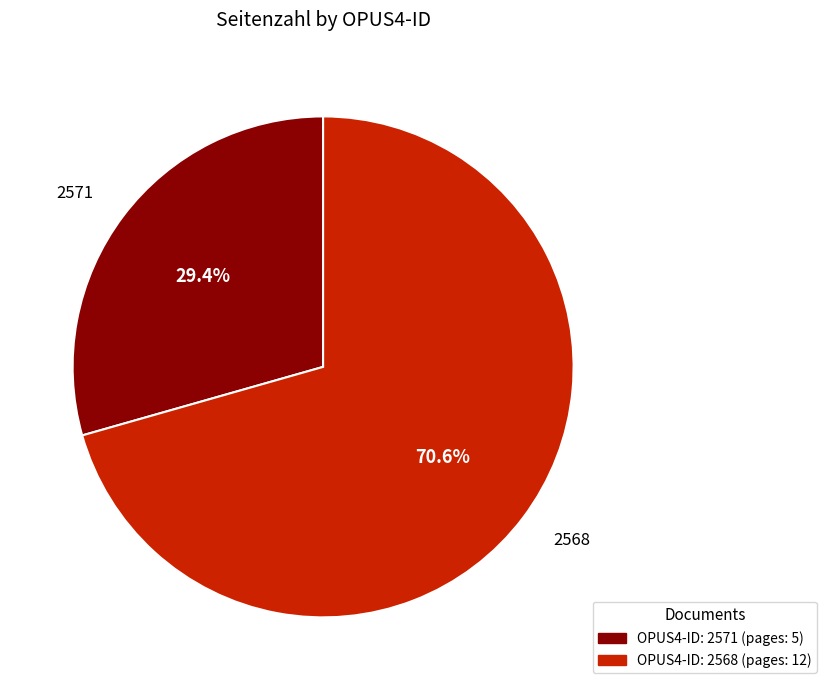

To the nearest percent, what is the difference between the largest and smallest slice percentages?

41%